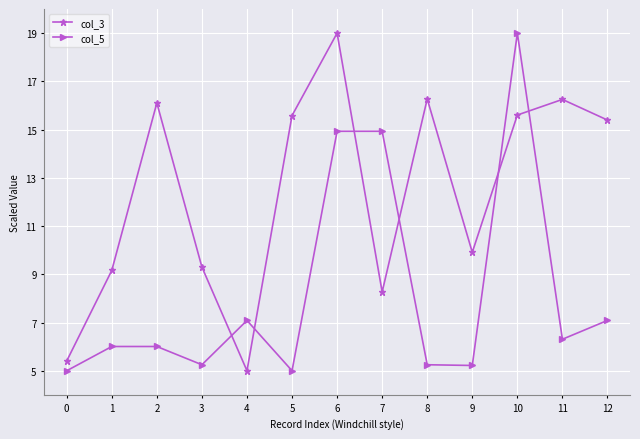

Reading right to left, what are all the values shown in this chart?

col_3: 15.4	16.3	15.6	9.9	16.3	8.3	19.0	15.6	5.0	9.3	16.1	9.2	5.4
col_5: 7.1	6.3	19.0	5.2	5.2	14.9	14.9	5.0	7.1	5.2	6.0	6.0	5.0